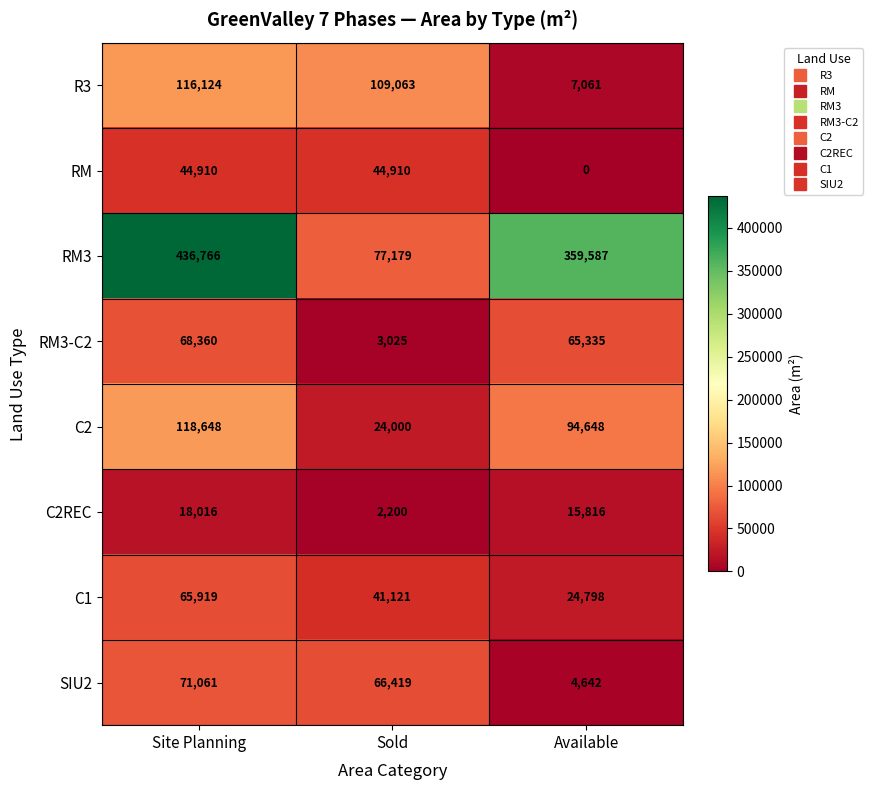

What is the sum of the RM3-C2 values at Site Planning and Available?

133695